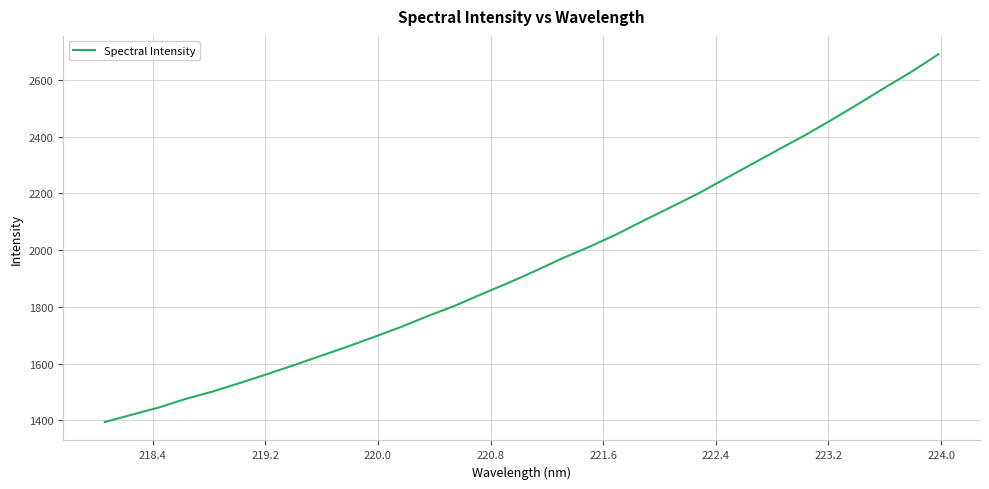

What is the greatest value displayed?

2691.2